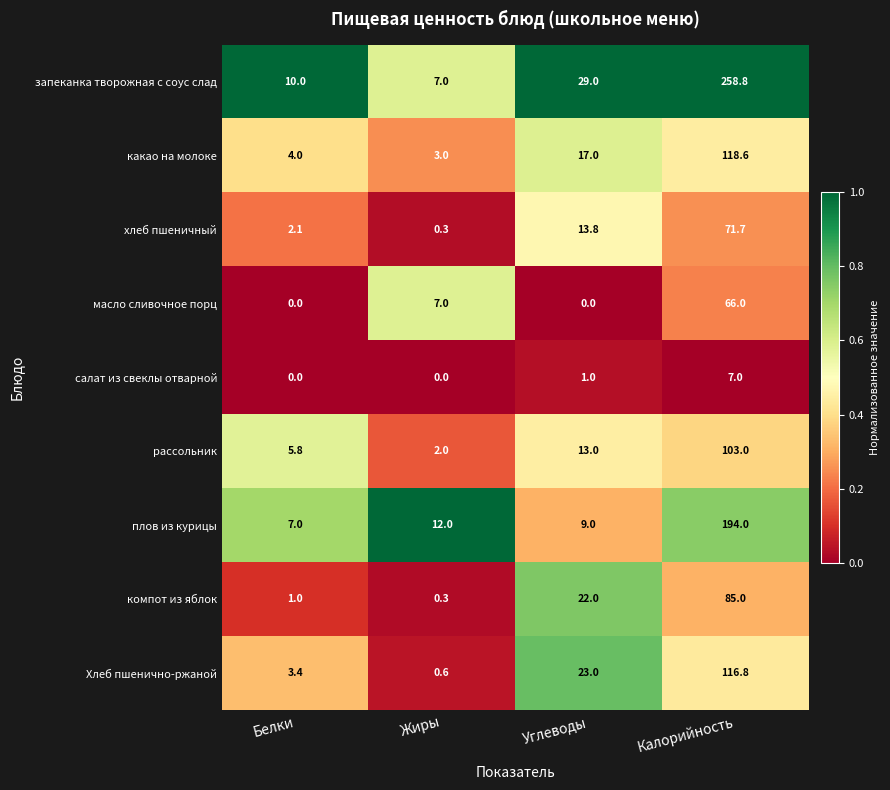

What is the difference between the second highest and second lowest values in the компот из яблок series?

21.0